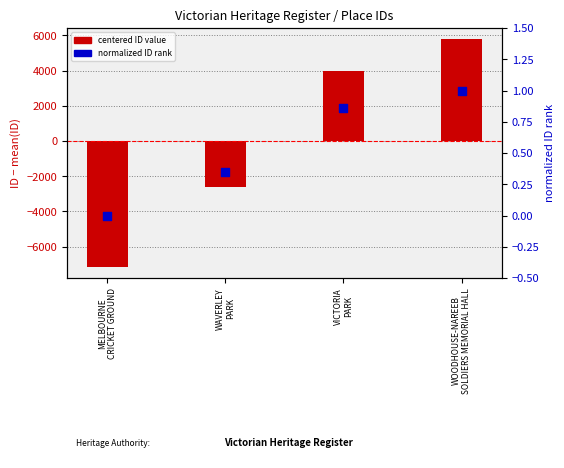

Which series reaches the minimum Y coordinate?

centered ID value